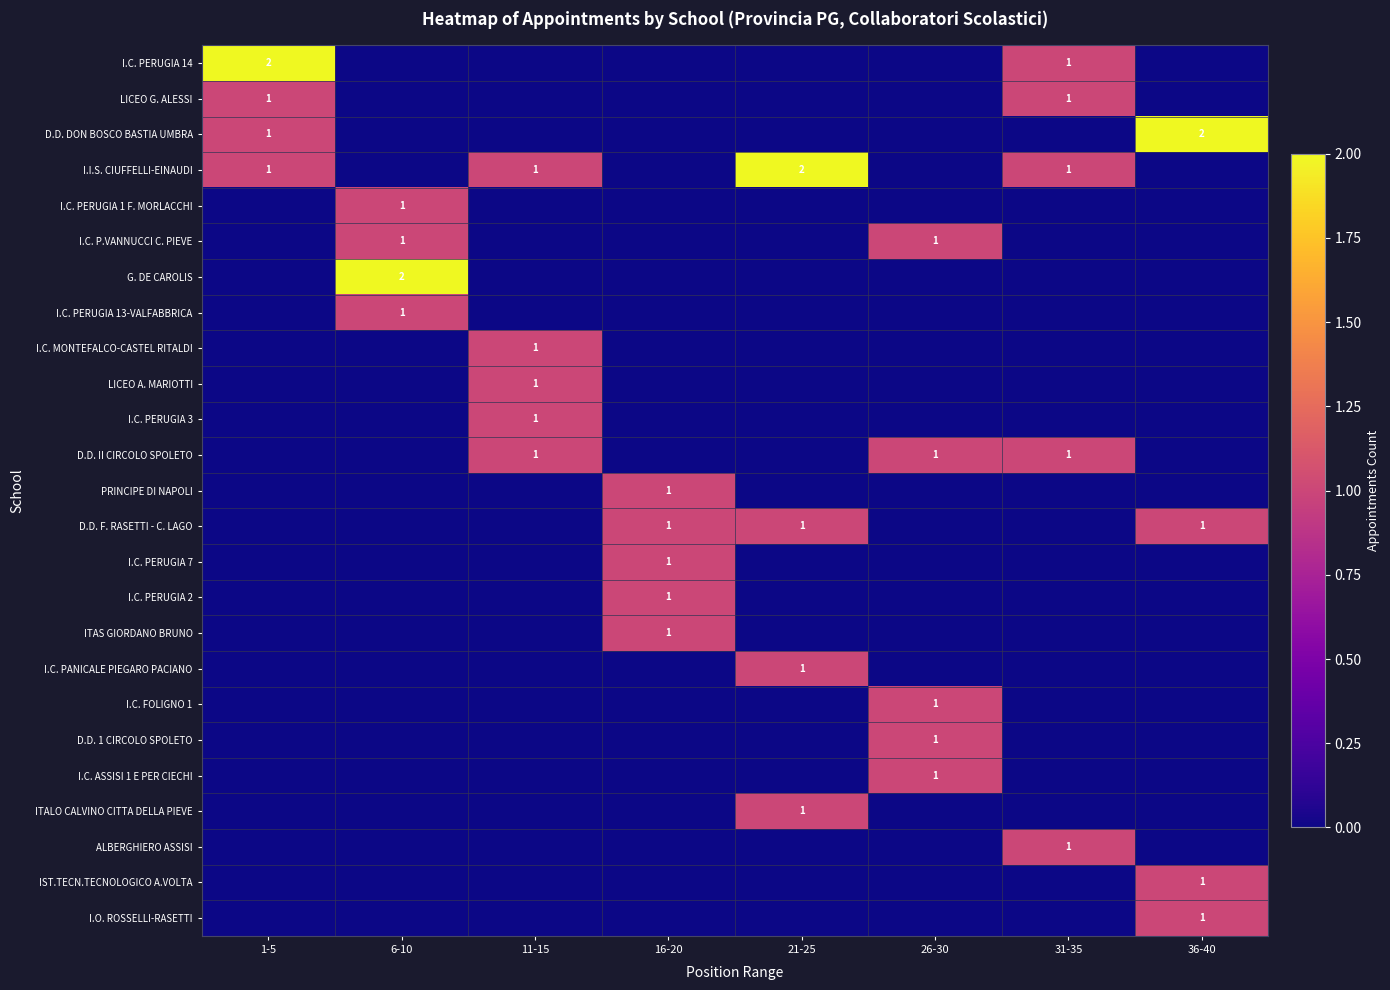

The value of D.D. 1 CIRCOLO SPOLETO at 26-30 is 1. True or false?

True